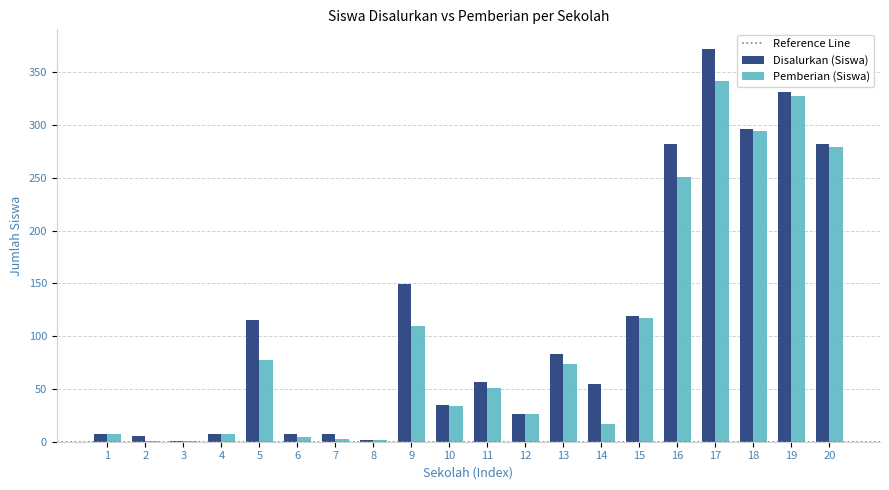

The value of Disalurkan (Siswa) at 13 is 33. True or false?

False